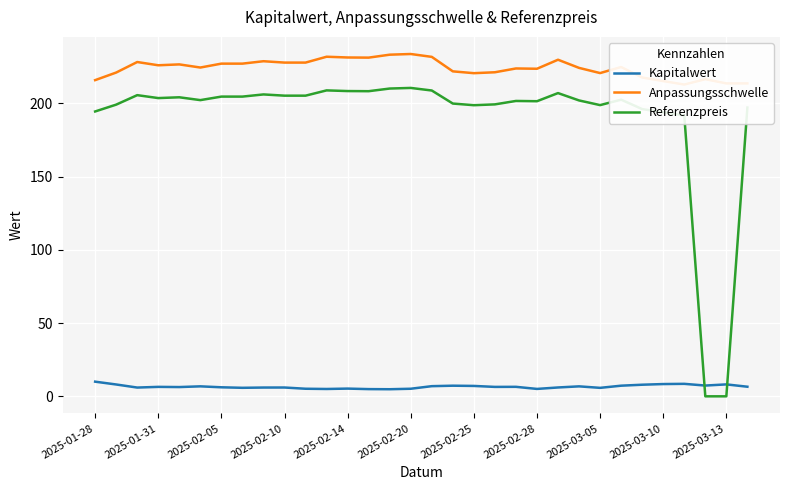

Which series has the widest spread of values?

Referenzpreis